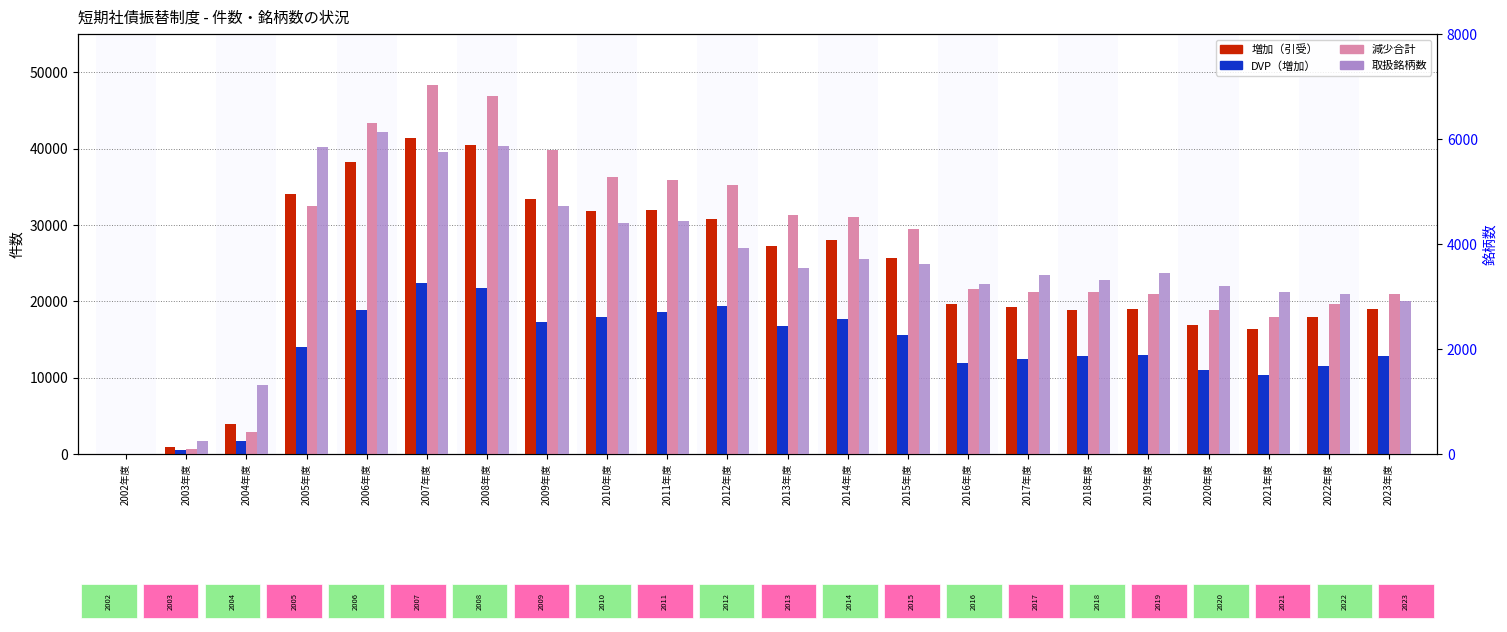

Which series has the widest spread of values?

減少合計